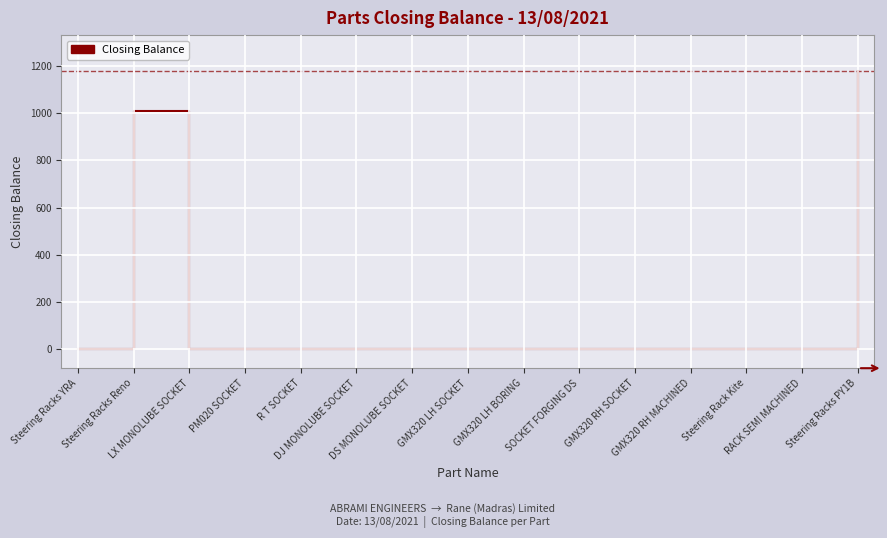

At which category does the chart reach its peak across all series?

Steering Racks PY1B